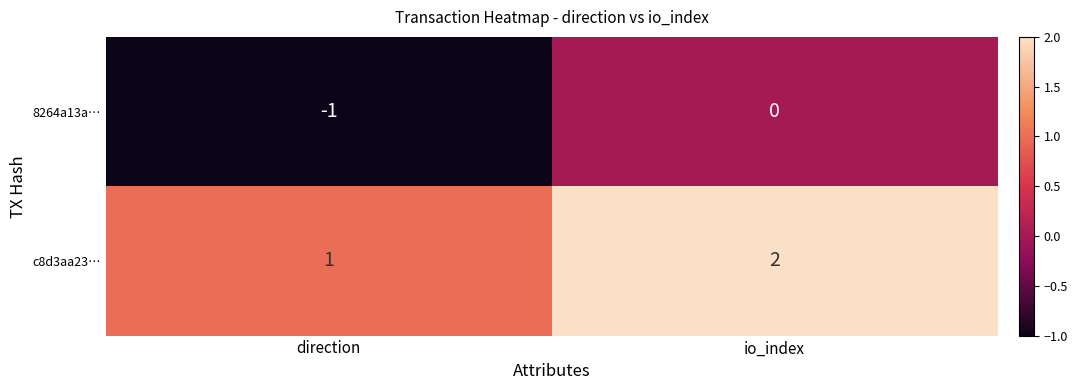

What is the total value across all series at io_index?

2